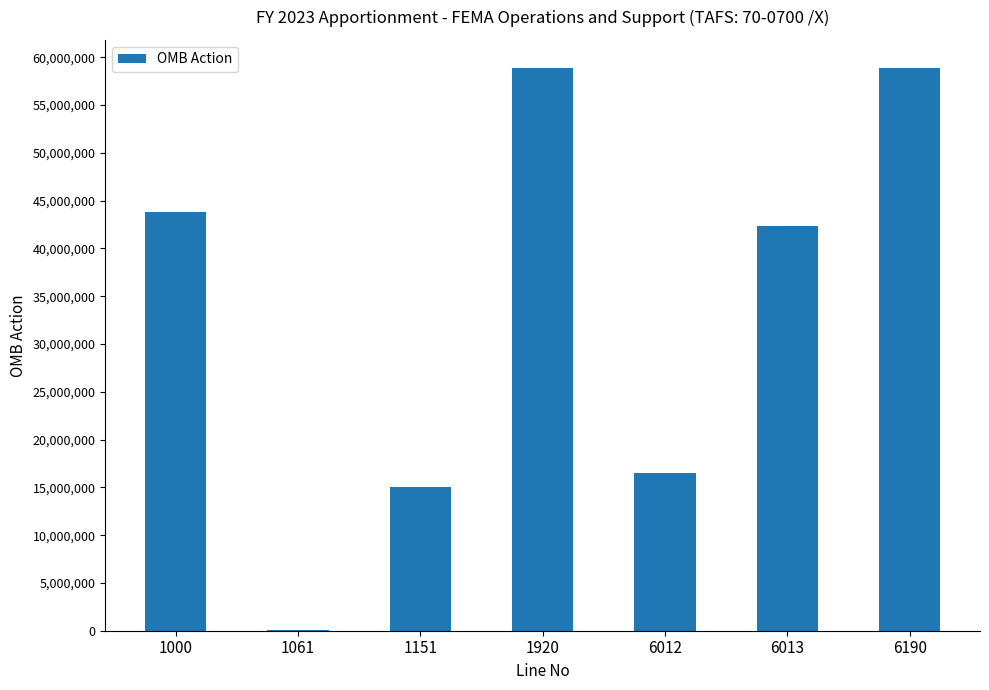

Which has a higher value, 1000 or 6190?

6190